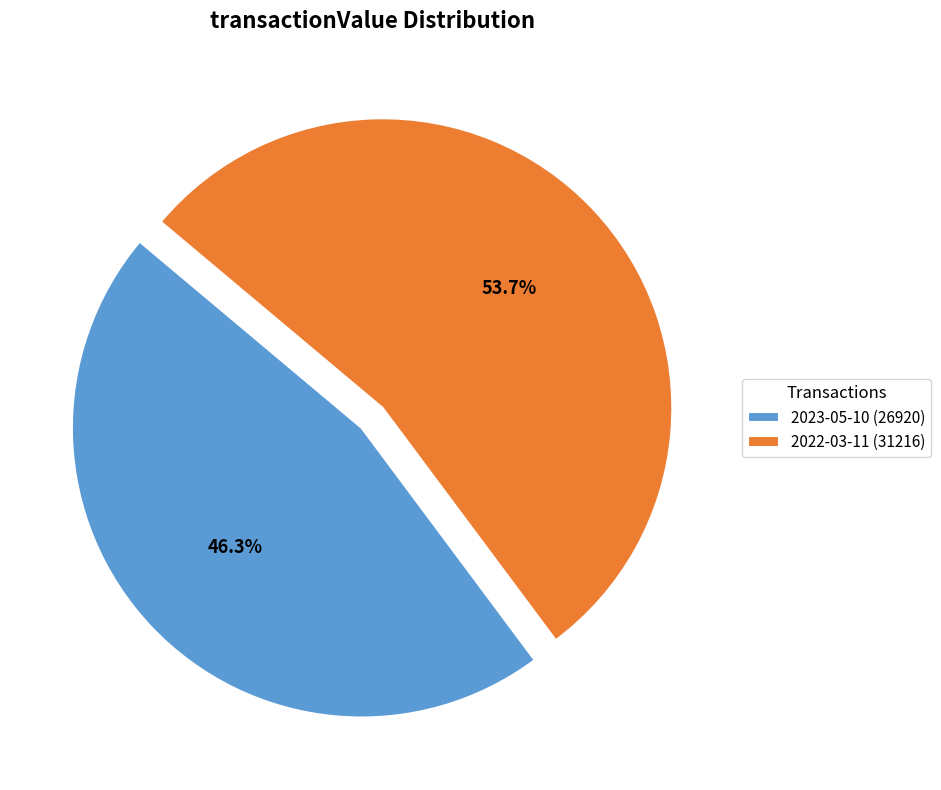

To the nearest percent, what portion does 2023-05-10 (26920) represent?

46%